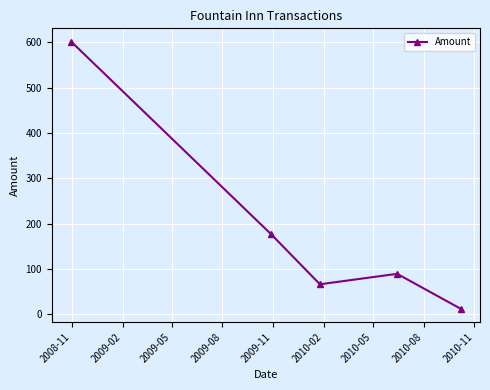

What is the minimum value shown in the chart?

12.1